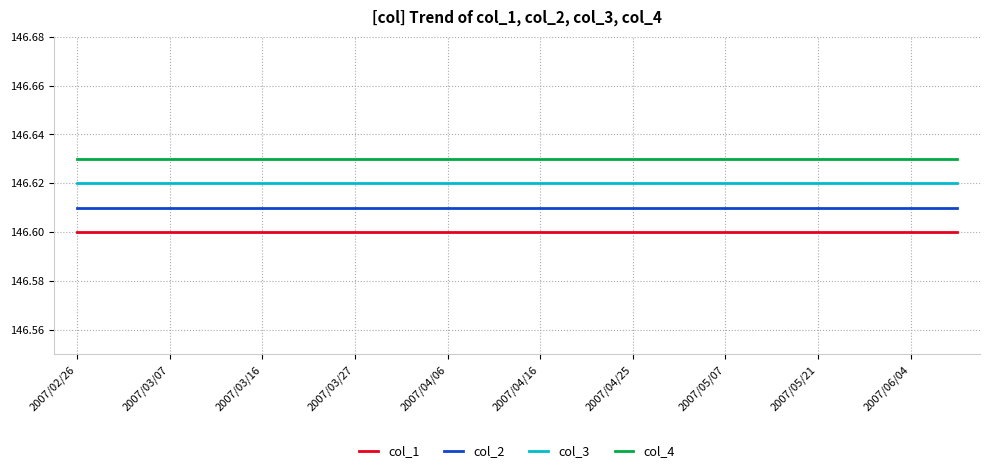

True or false: col_2 and col_4 intersect in this chart.

False